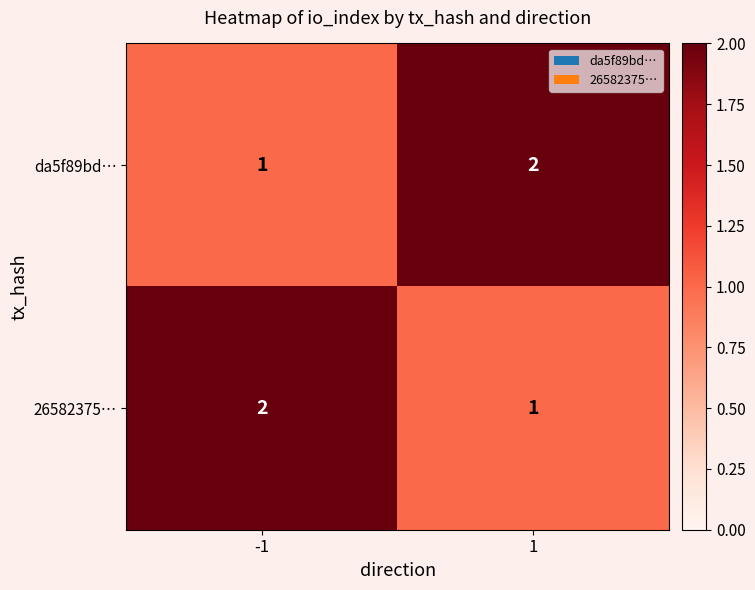

True or false: da5f89bd… has a value of 2 at 1.

True